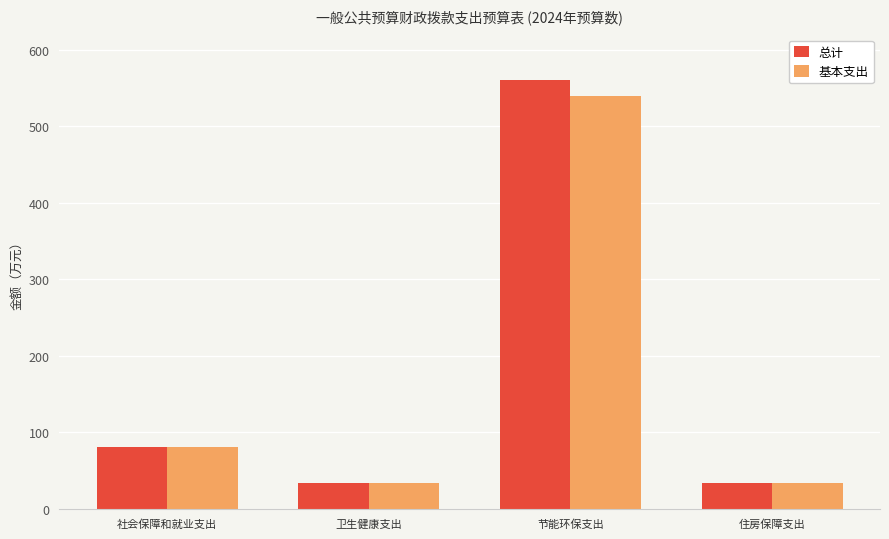

Is the value of 基本支出 at 社会保障和就业支出 greater than the value of 总计 at 节能环保支出?

No